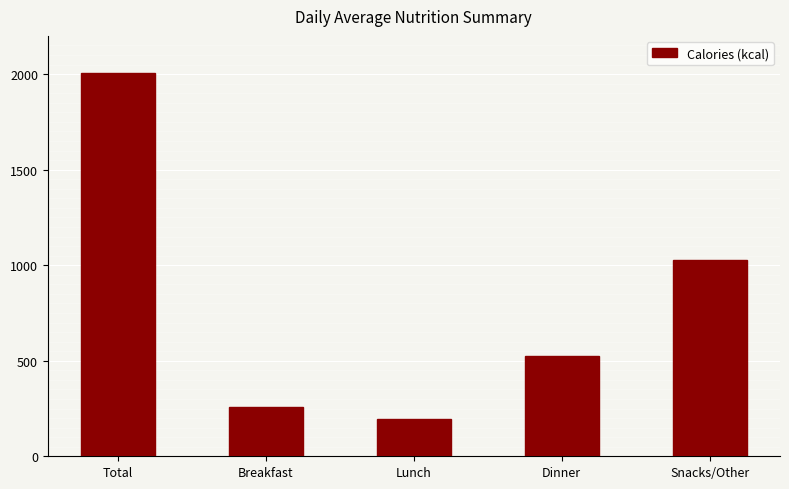

At which label is the value closest to 1101?

Snacks/Other